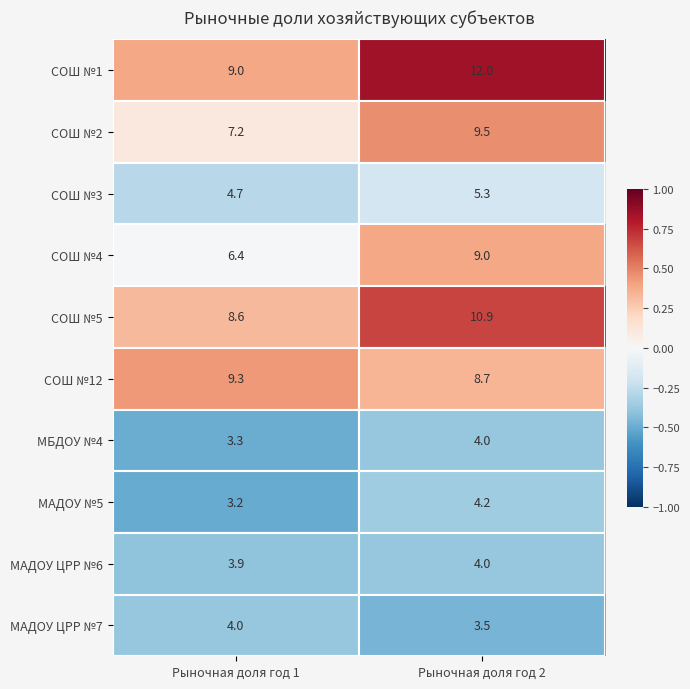

Rank the categories by МАДОУ №5 value from highest to lowest.

Рыночная доля год 2, Рыночная доля год 1